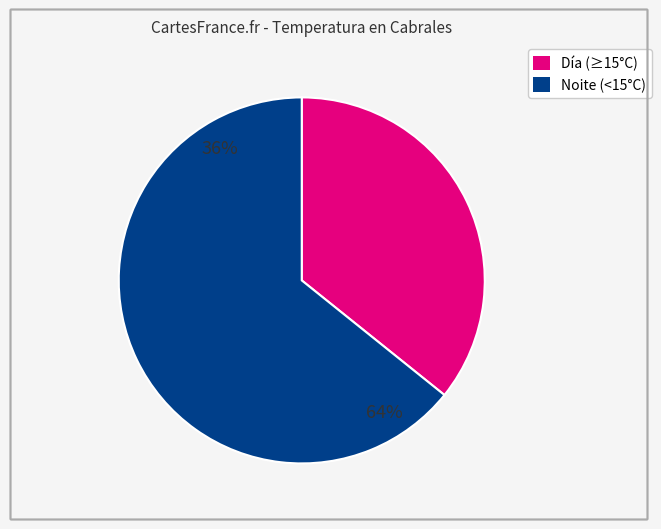

Is it true that 02:00 is 17% of the pie?

False